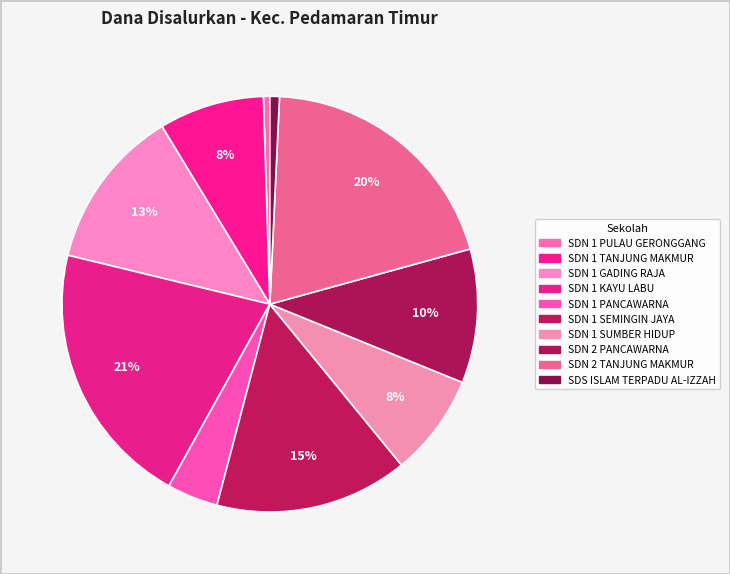

What is the change in value from SDN 1 PANCAWARNA to SDS ISLAM TERPADU AL-IZZAH?

-5850000